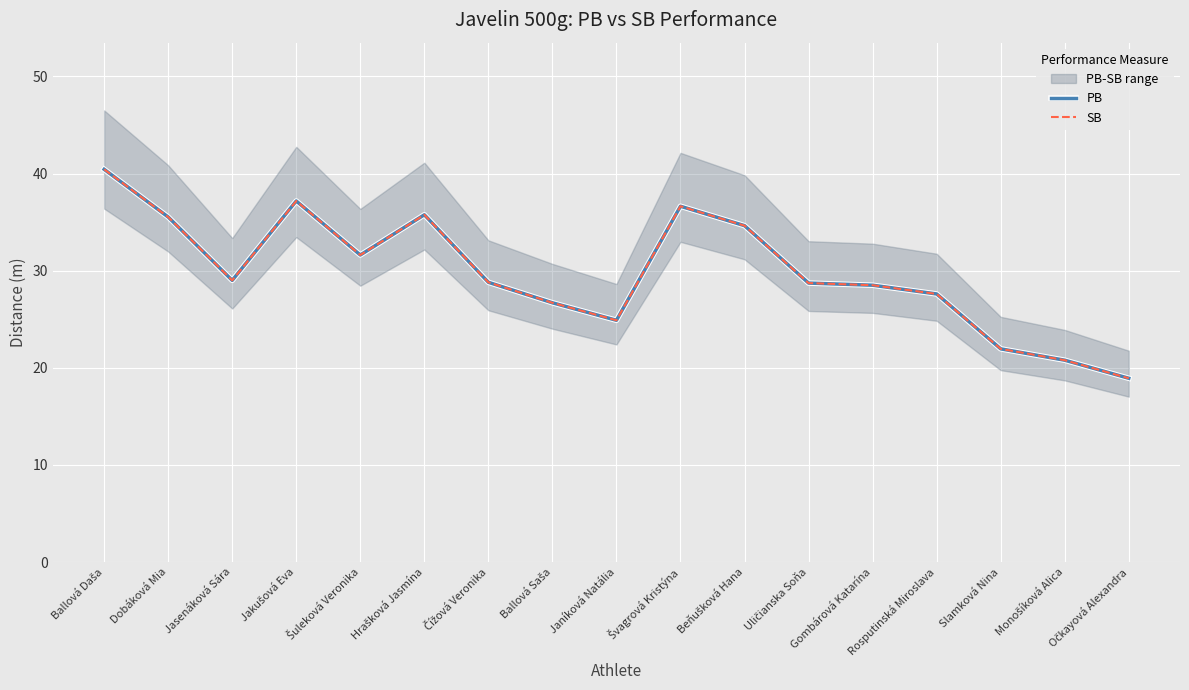

Between Švagrová Kristýna and Uličianska Soňa, which series saw the biggest shift?

PB